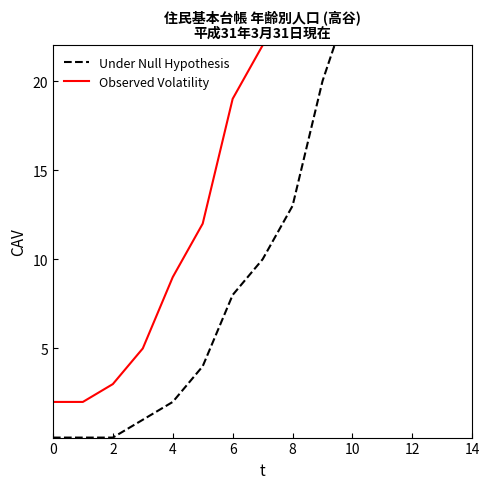

Read the Observed Volatility value at 12.

52